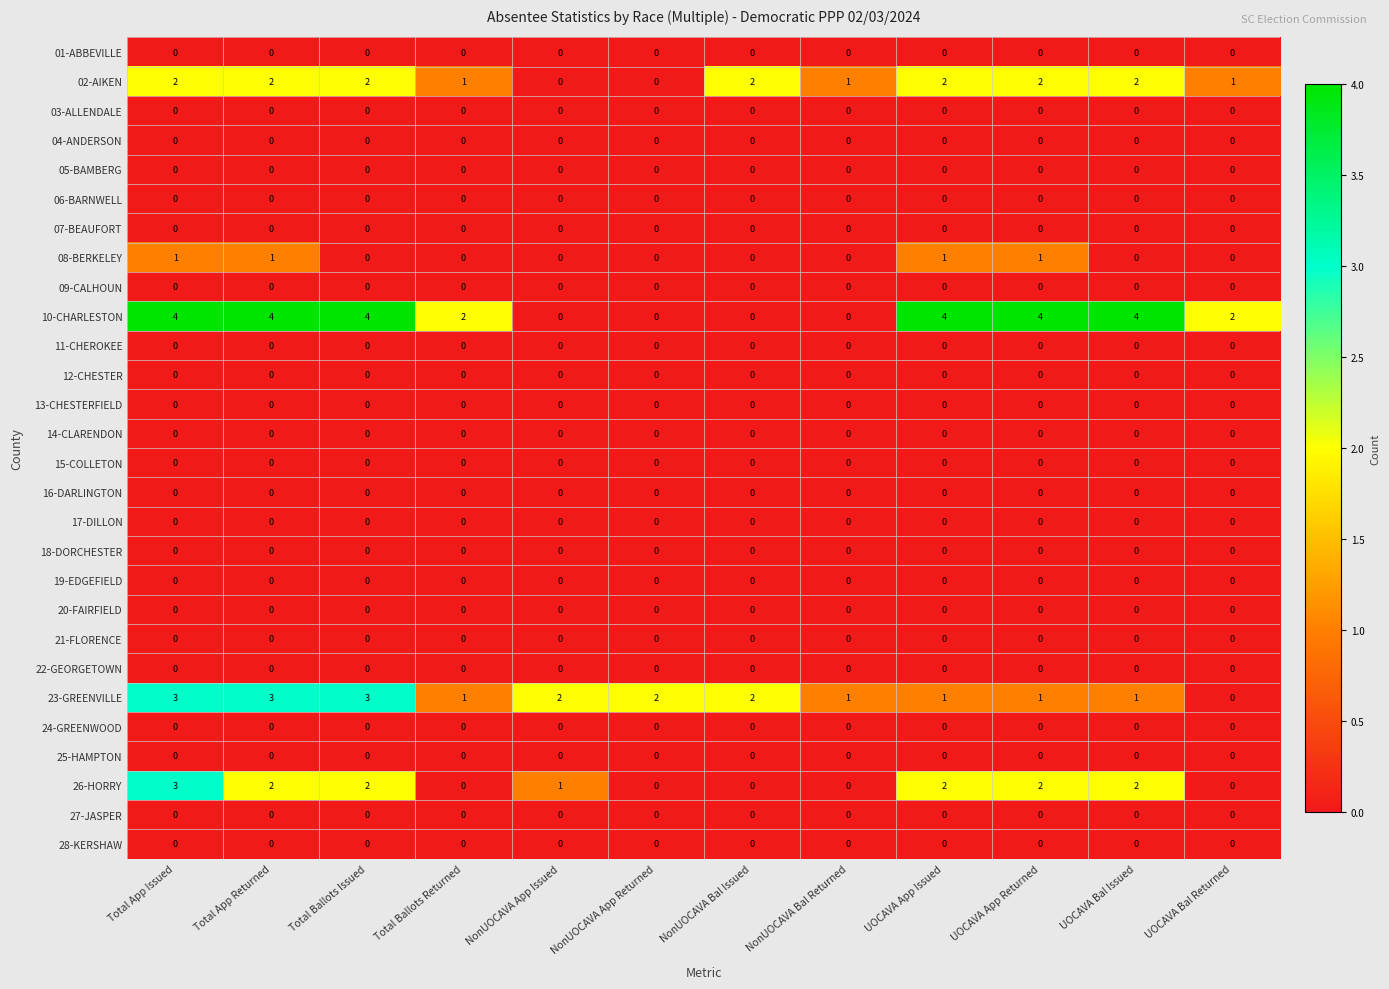

At which category is the sum across all series the highest?

Total App Issued